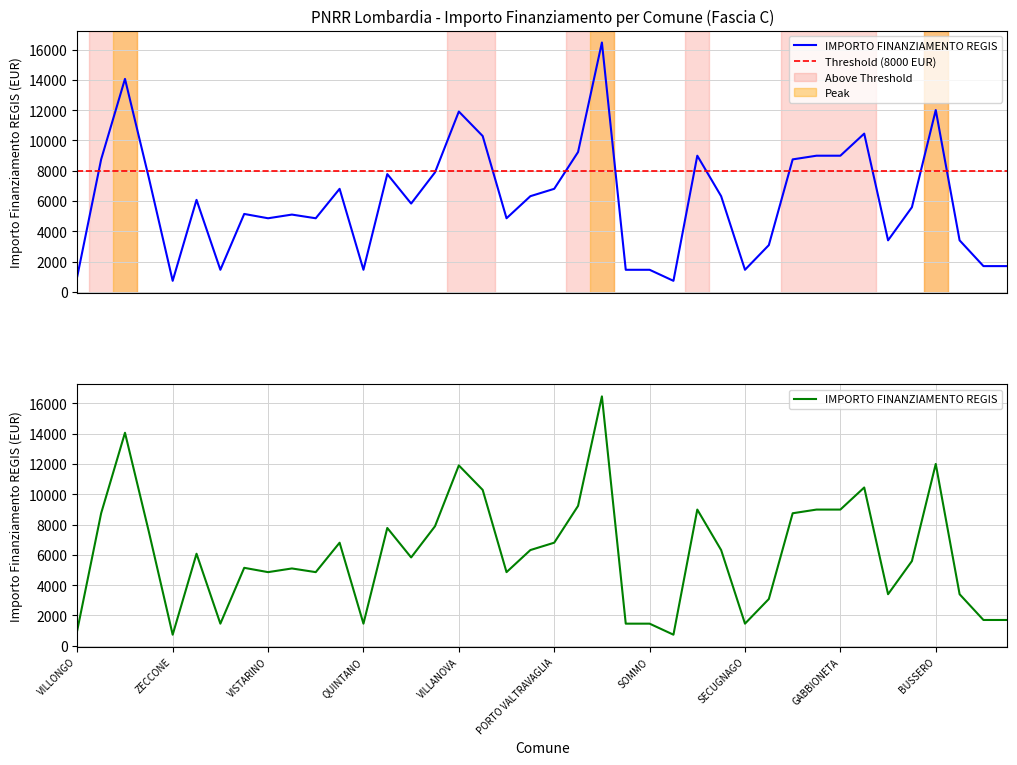

Reading left to right, transcribe all the data shown in this chart.

1029	8748	14063	7533	729	6075	1458	5145	4860	5103	4860	6804	1458	7776	5831	7889	11907	10290	4860	6318	6804	9234	16464	1458	1458	729	8991	6318	1458	3087	8748	8991	8991	10449	3402	5589	12005	3402	1701	1701